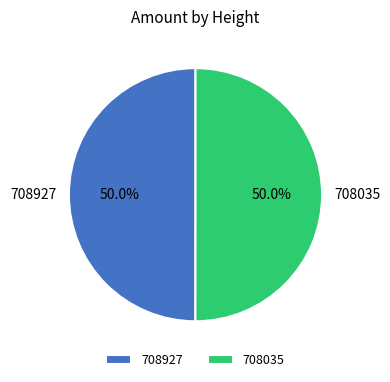

What is the ratio of the value at 708035 to the value at 708927?

1.0